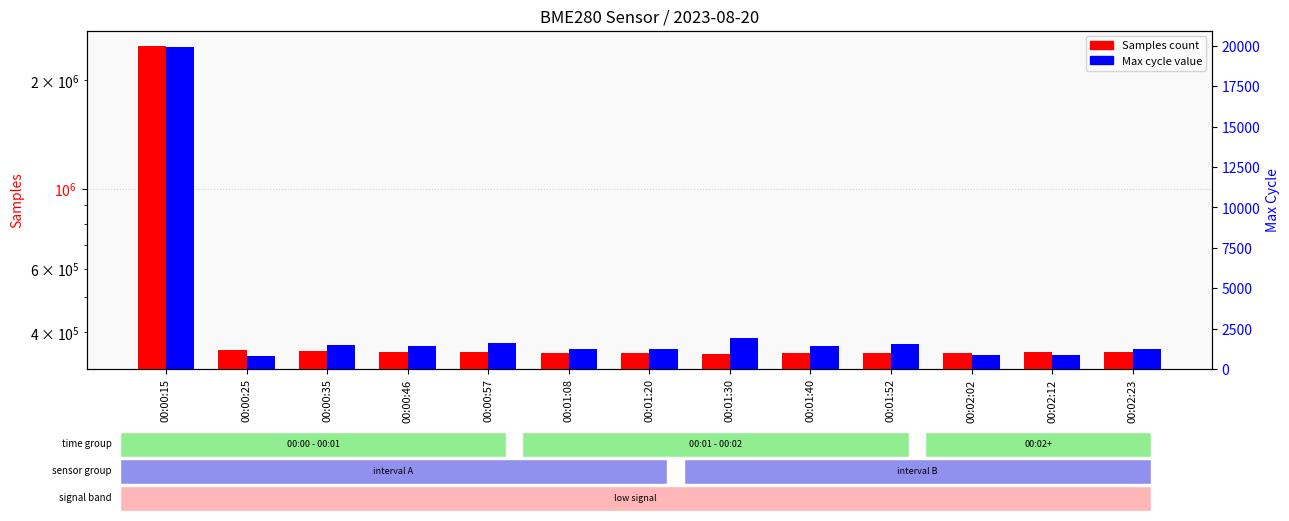

Reading left to right, list all the values displayed in this chart.

Samples: 00:00:15=2492055	00:00:25=356065	00:00:35=354017	00:00:46=351765	00:00:57=351421	00:01:08=349482	00:01:20=348937	00:01:30=348758	00:01:40=348949	00:01:52=349599	00:02:02=350322	00:02:12=351401	00:02:23=351414
Max_cycle: 00:00:15=19937	00:00:25=792	00:00:35=1497	00:00:46=1421	00:00:57=1579	00:01:08=1262	00:01:20=1224	00:01:30=1935	00:01:40=1444	00:01:52=1566	00:02:02=863	00:02:12=879	00:02:23=1209